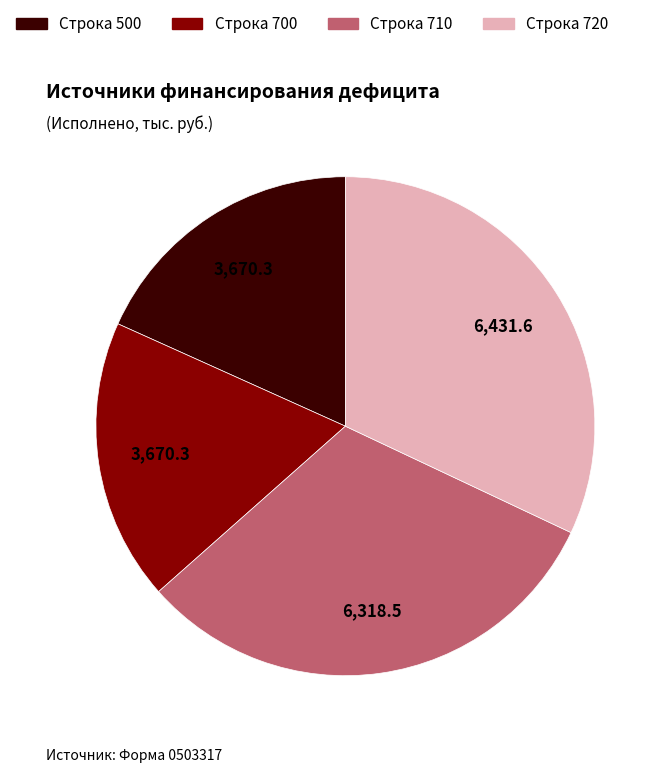

Is there any slice that represents more than half of the pie?

No